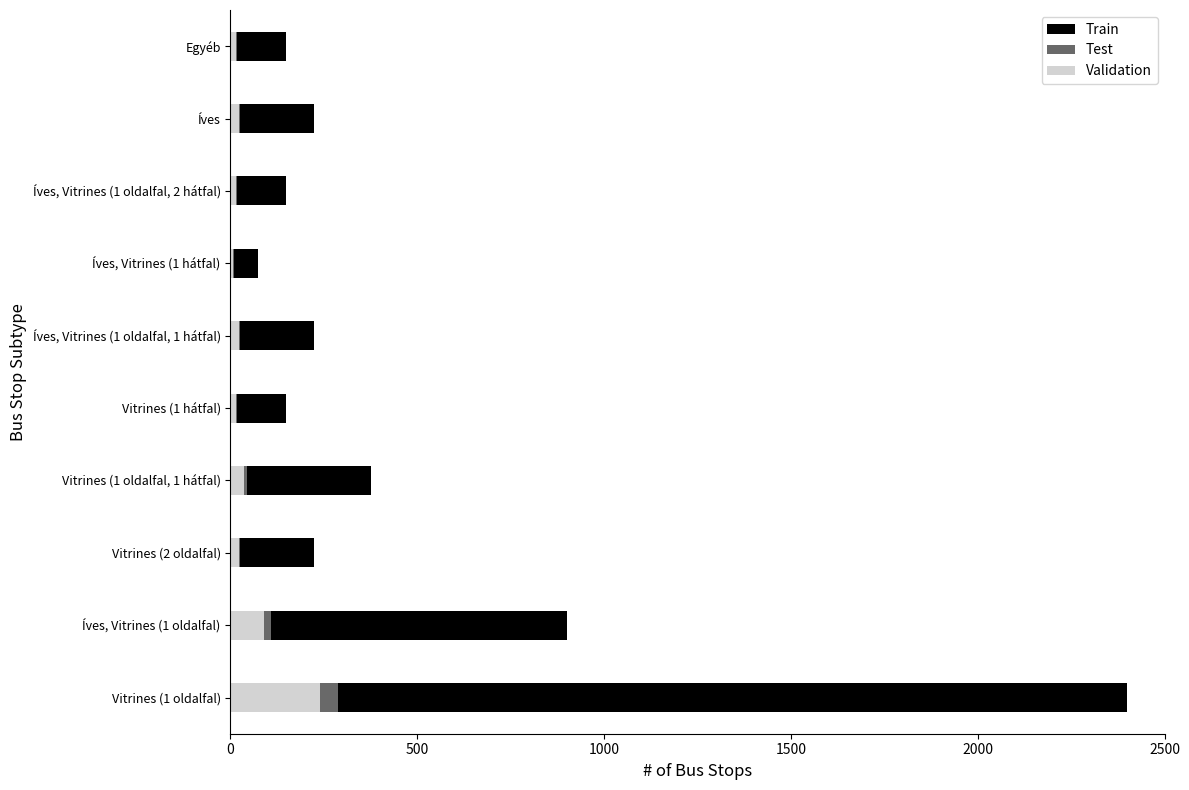

Count the number of categories in the chart.

10